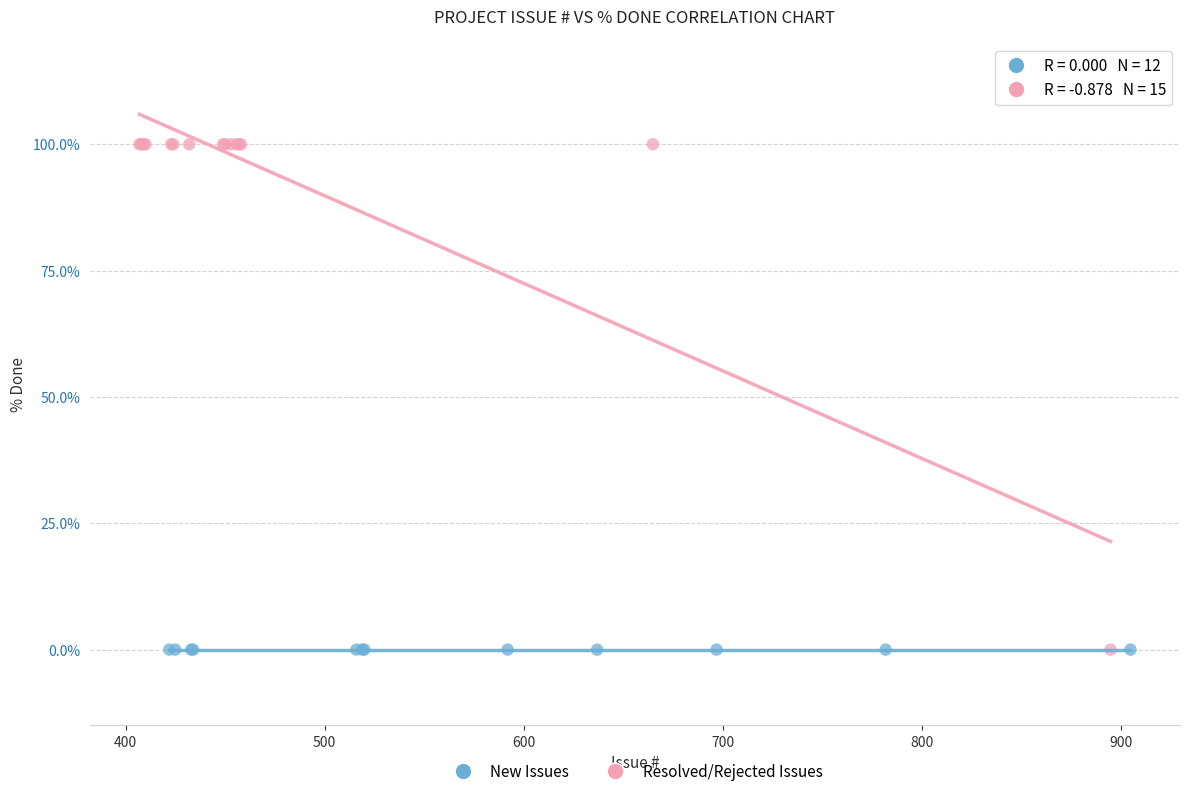

Which series reaches the maximum Y coordinate?

Resolved/Rejected Issues